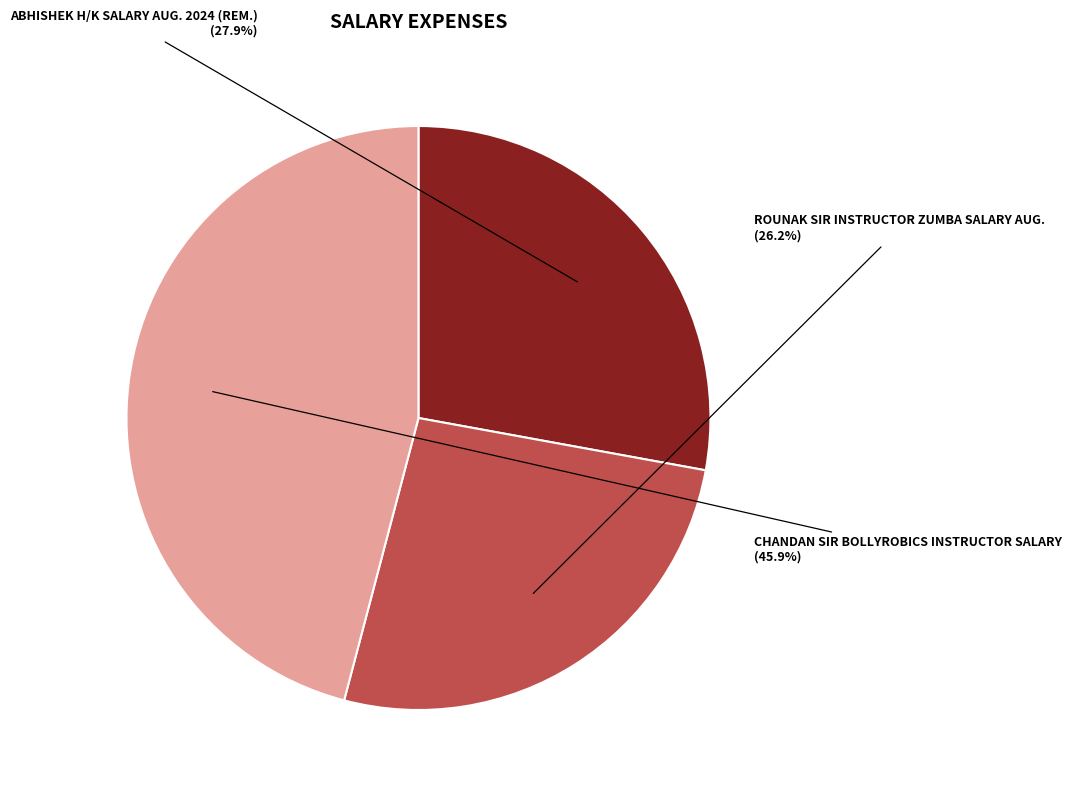

Is there a majority slice in this chart?

No